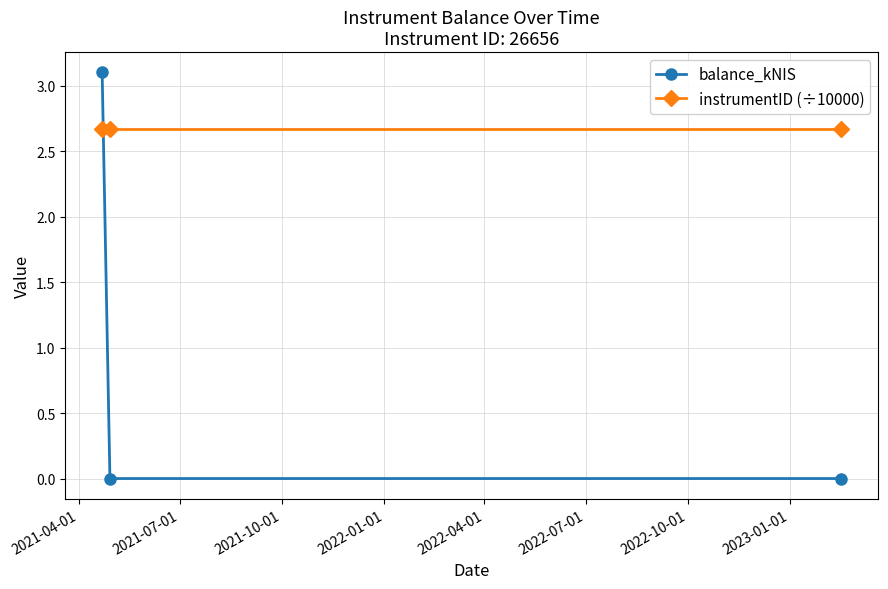

Which series has the largest total across all categories?

instrumentID (÷10000)